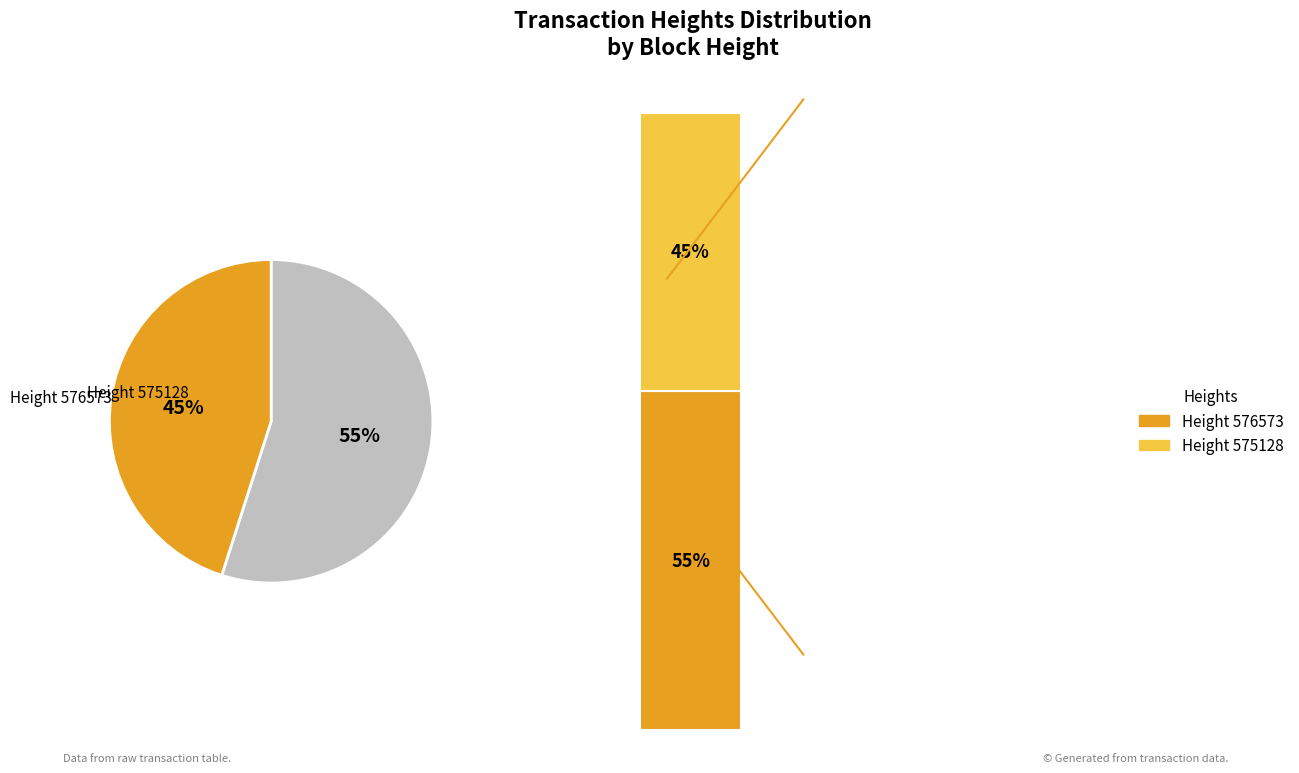

Count the number of slices in the pie.

2